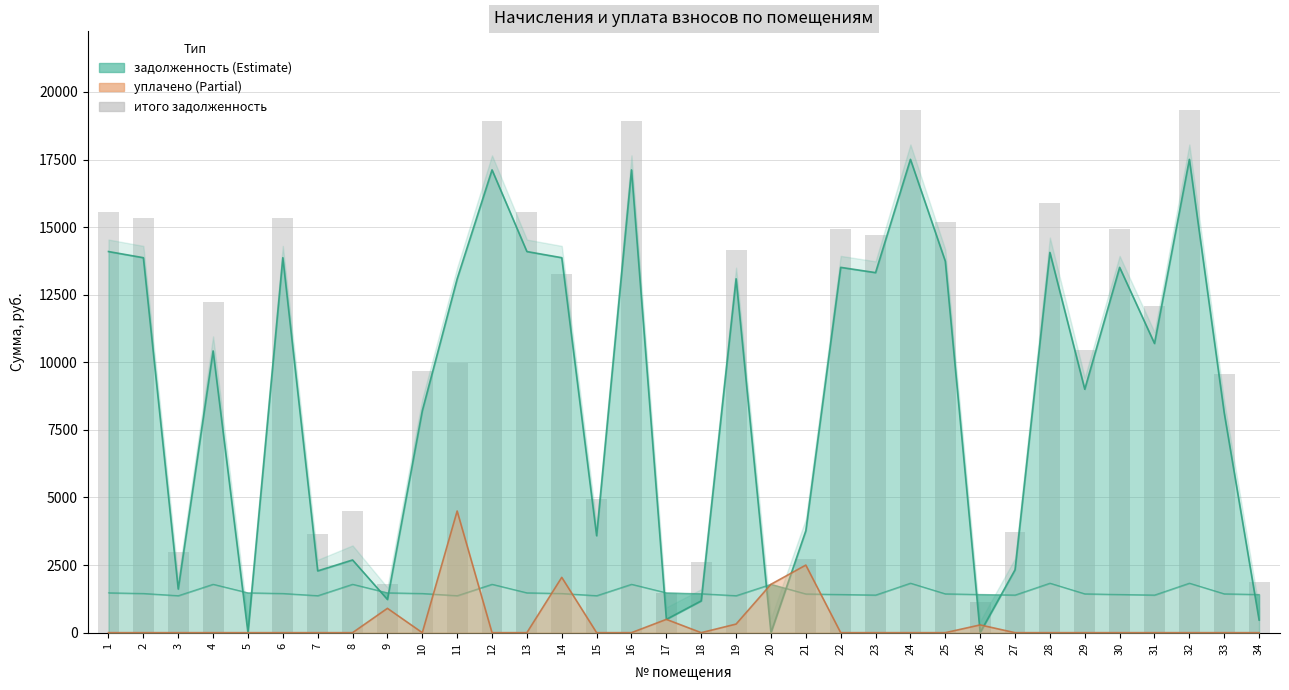

Reading left to right, what are all the values shown in this chart?

15574.6	15323.3	2984.7	12215.6	0.0	15323.3	3656.0	4482.1	1804.0	9661.2	9962.0	18911.9	15574.6	13277.5	4956.7	18911.9	1476.5	2619.0	14144.3	0.0	2706.9	14928.5	14713.3	19342.5	15179.8	1134.3	3719.5	15899.0	10443.8	14928.5	12093.1	19342.5	9566.0	1884.5